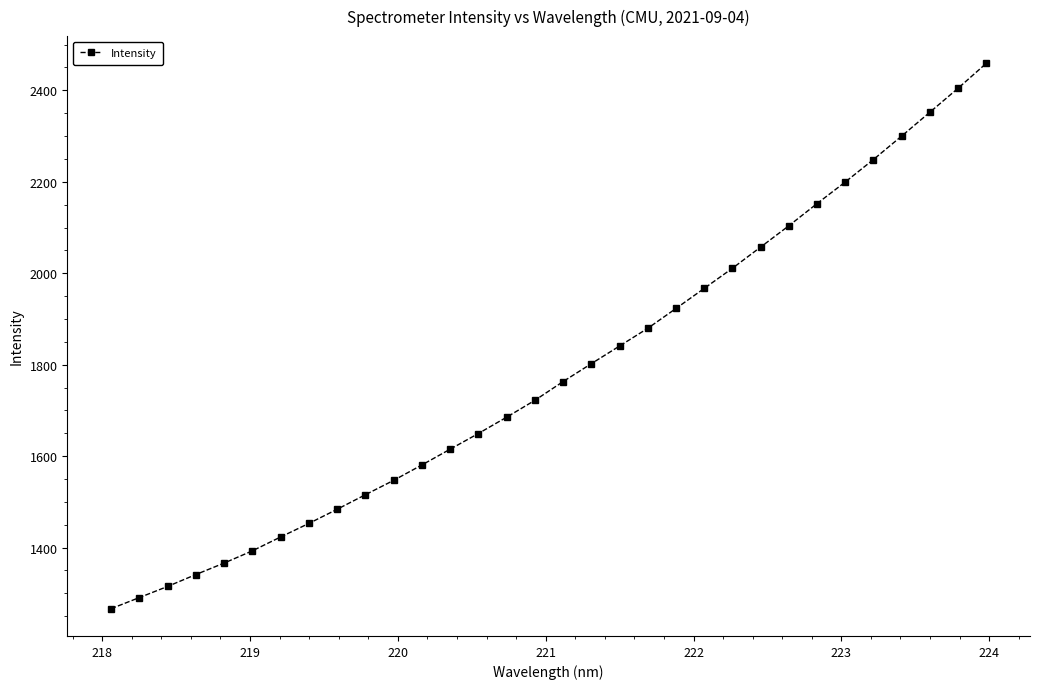

How many data points are less than 1763?

16